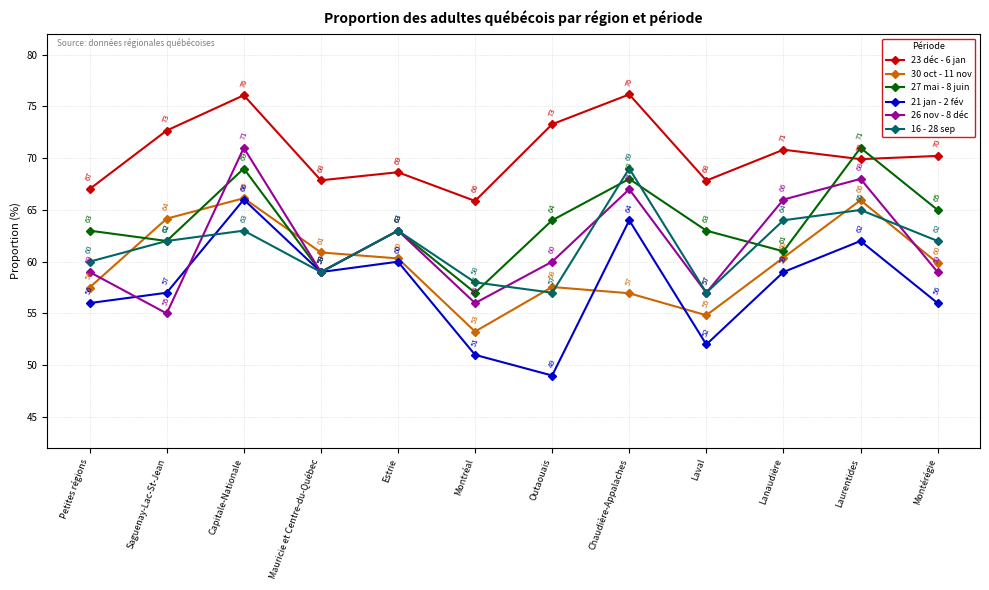

What are all the series names shown in the legend?

23 déc - 6 jan, 30 oct - 11 nov, 27 mai - 8 juin, 21 jan - 2 fév, 26 nov - 8 déc, 16 - 28 sep